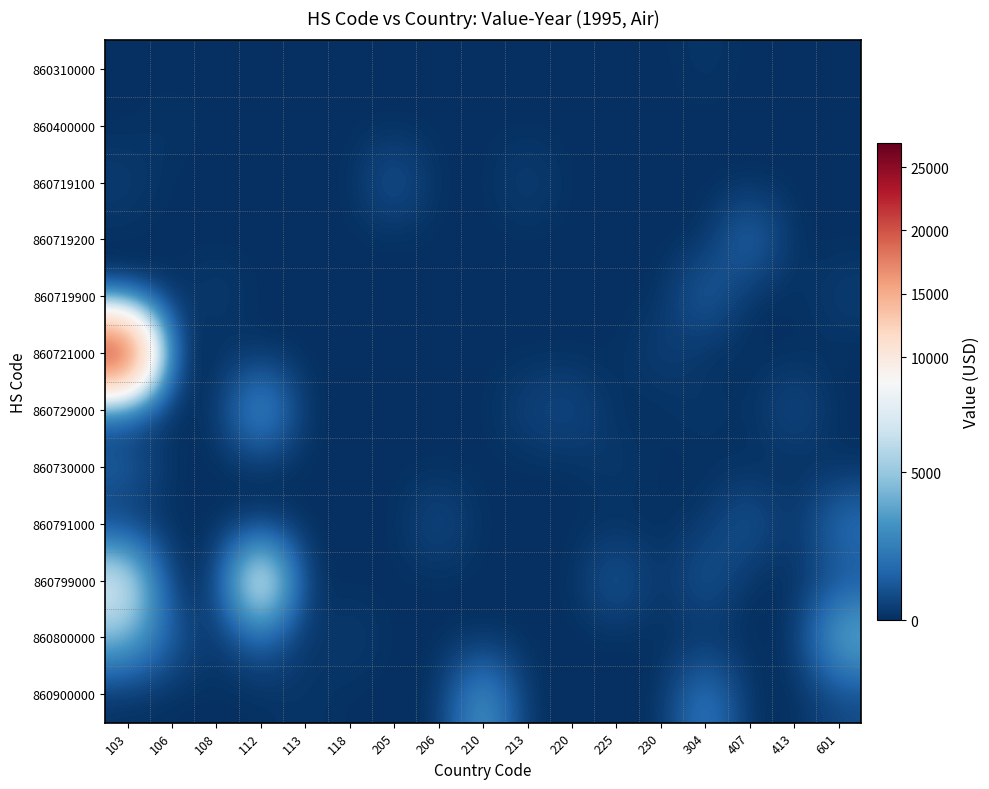

Reading left to right, what are all the values shown in this chart?

860310000: 103=0	106=0	108=0	112=0	113=0	118=0	205=0	206=0	210=0	213=0	220=0	225=0	230=0	304=242	407=0	413=0	601=0
860400000: 103=0	106=220	108=0	112=0	113=0	118=0	205=0	206=0	210=0	213=0	220=0	225=0	230=0	304=0	407=0	413=0	601=0
860719100: 103=469	106=0	108=0	112=0	113=0	118=0	205=1405	206=0	210=0	213=620	220=0	225=0	230=0	304=0	407=0	413=0	601=0
860719200: 103=0	106=0	108=0	112=0	113=0	118=0	205=0	206=0	210=0	213=0	220=0	225=0	230=0	304=0	407=2212	413=0	601=0
860719900: 103=0	106=0	108=490	112=0	113=0	118=0	205=0	206=0	210=0	213=0	220=0	225=0	230=0	304=1809	407=0	413=0	601=482
860721000: 103=26912	106=0	108=0	112=0	113=0	118=0	205=0	206=0	210=0	213=0	220=0	225=0	230=596	304=0	407=0	413=0	601=0
860729000: 103=0	106=0	108=0	112=4223	113=0	118=0	205=0	206=0	210=0	213=660	220=970	225=0	230=0	304=350	407=0	413=1060	601=0
860730000: 103=1760	106=0	108=0	112=0	113=0	118=0	205=0	206=0	210=0	213=0	220=0	225=396	230=0	304=0	407=0	413=0	601=0
860791000: 103=0	106=0	108=0	112=0	113=0	118=0	205=0	206=1024	210=0	213=0	220=0	225=0	230=0	304=249	407=1411	413=0	601=2208
860799000: 103=7779	106=0	108=0	112=10336	113=0	118=0	205=0	206=0	210=0	213=0	220=0	225=1572	230=0	304=1426	407=0	413=0	601=960
860800000: 103=4552	106=1422	108=0	112=1689	113=0	118=512	205=0	206=0	210=0	213=0	220=0	225=0	230=0	304=0	407=0	413=0	601=4537
860900000: 103=0	106=0	108=0	112=0	113=230	118=0	205=0	206=0	210=3921	213=0	220=0	225=0	230=0	304=2753	407=0	413=0	601=760